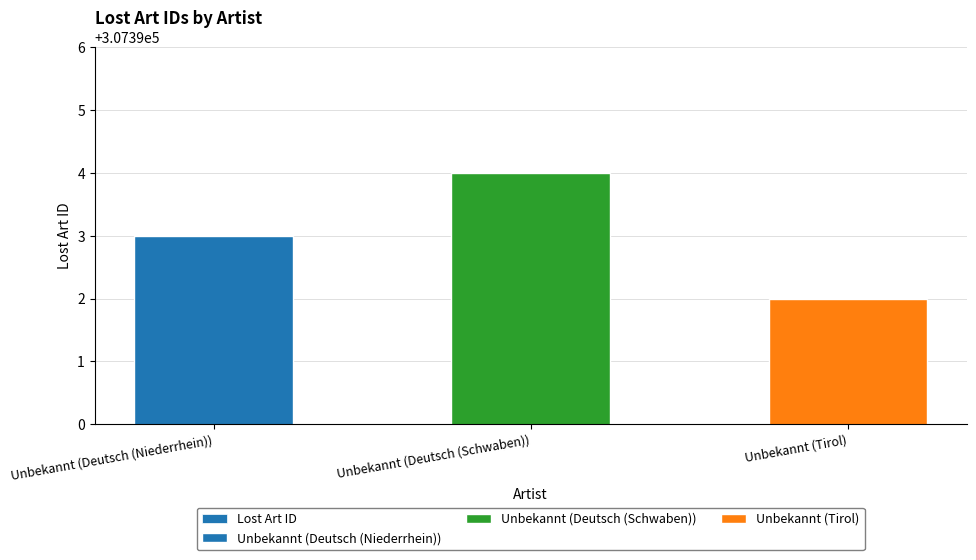

What is the difference between the values at Unbekannt (Deutsch (Niederrhein)) and Unbekannt (Deutsch (Schwaben))?

1